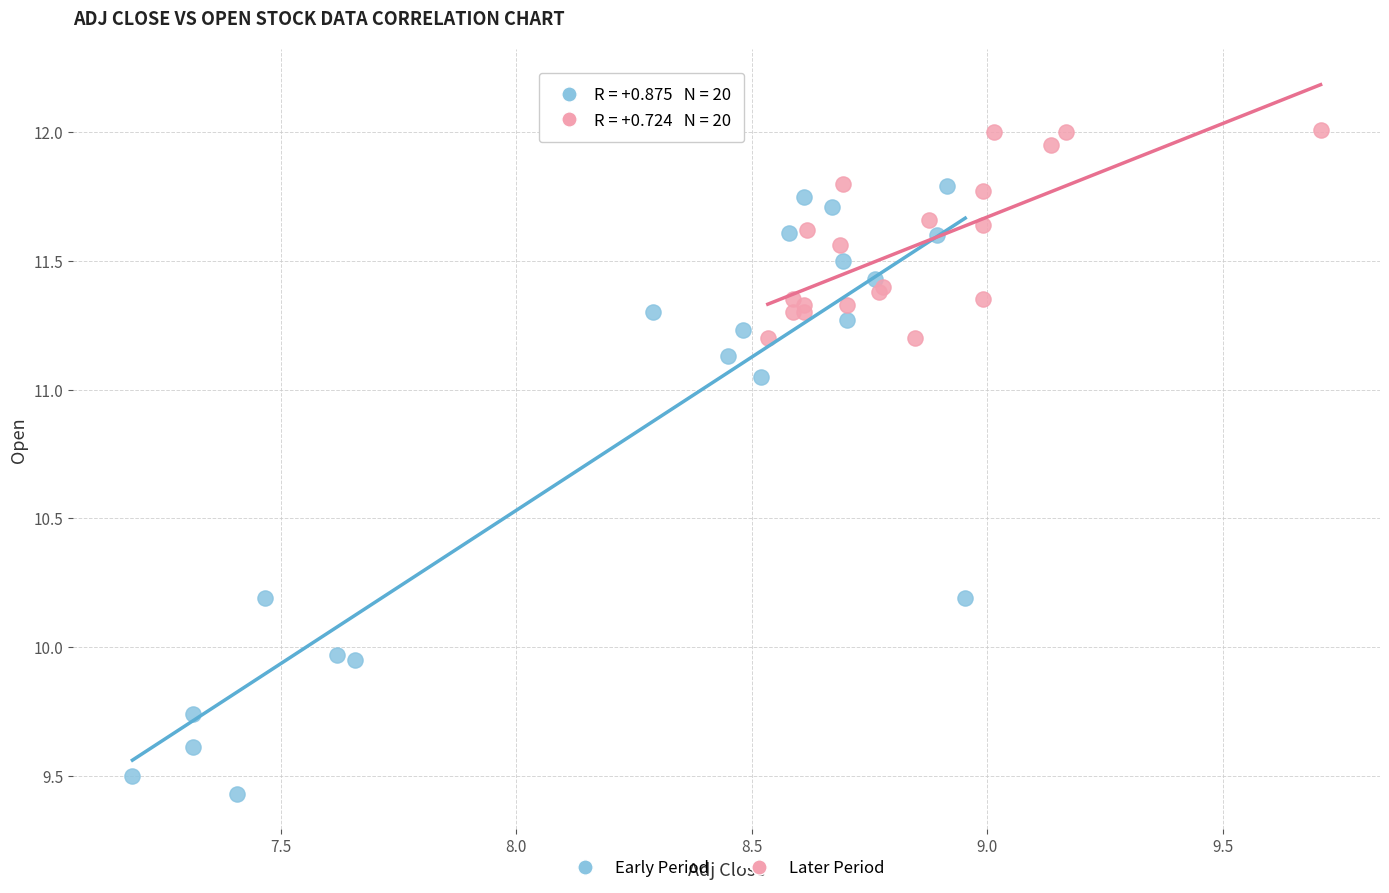

Which series reaches the maximum Y coordinate?

Later Period